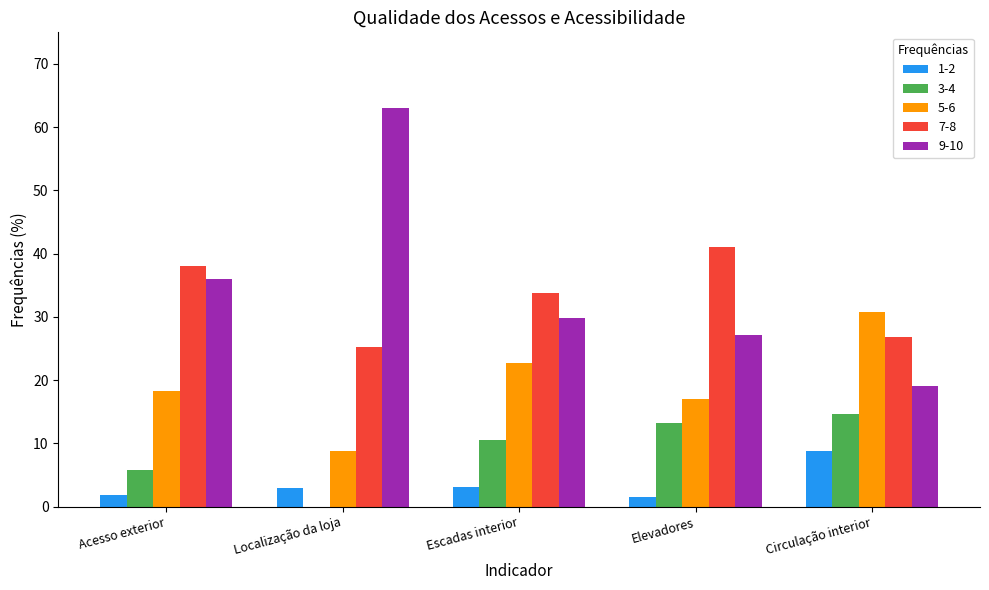

At which label is 7-8 closest to 33?

Escadas interior